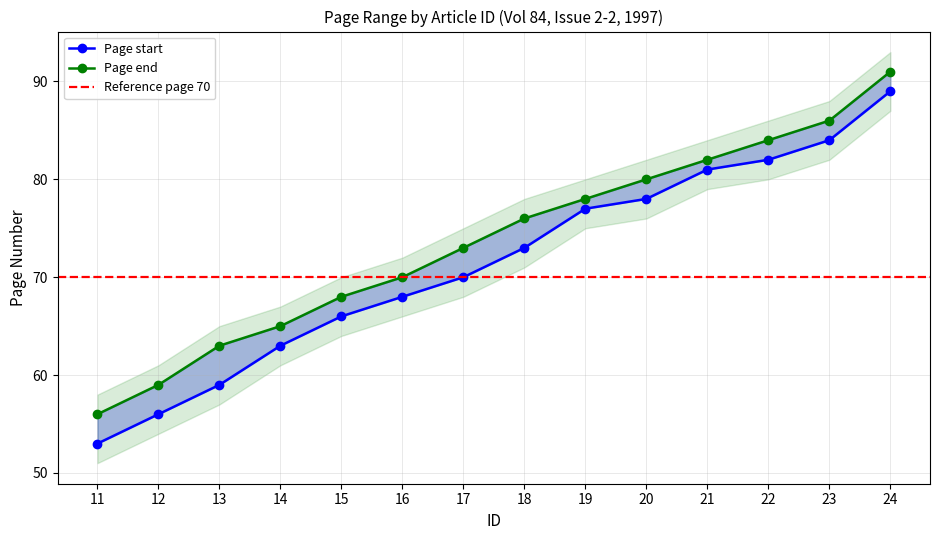

What is the value of the Page start point at the 12th from the left?

82